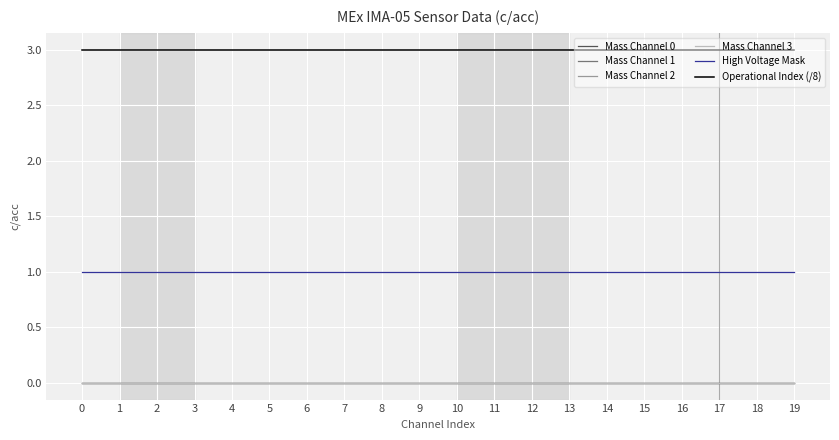

Is this an area chart (filled region under the line)?

No